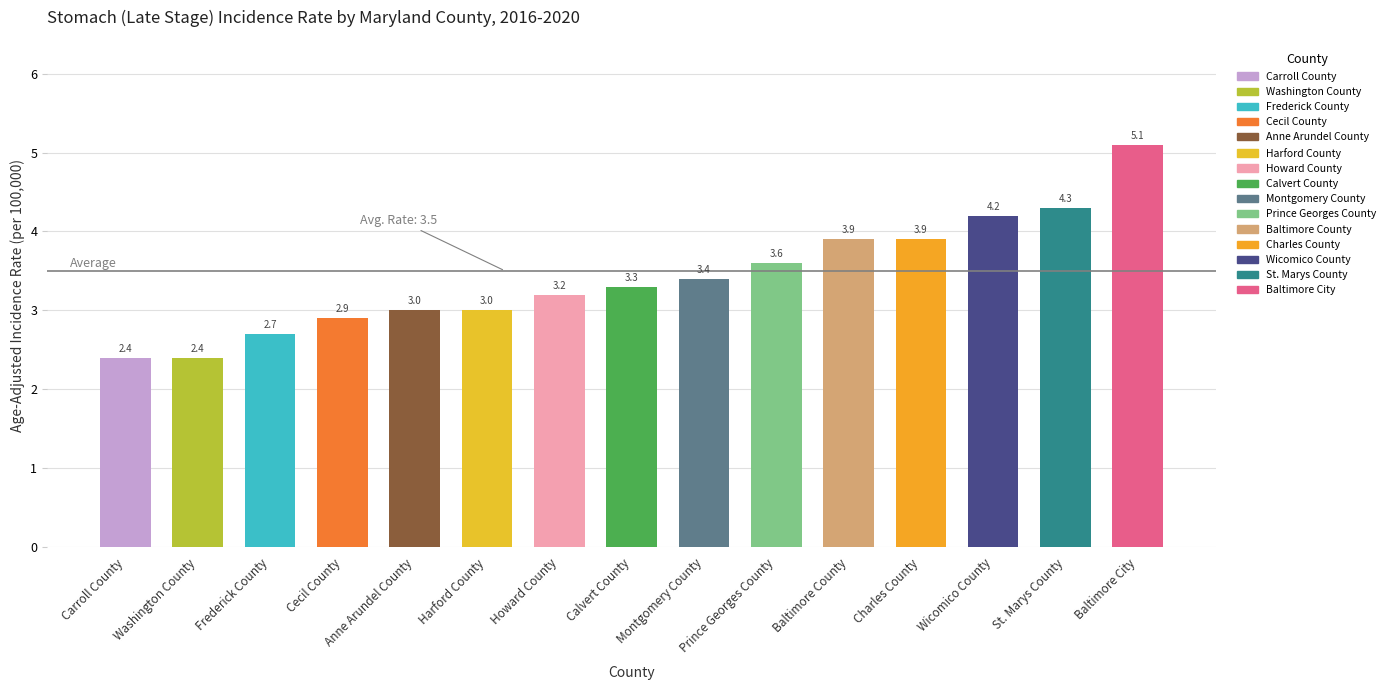

Approximately how many times larger is the value at Howard County compared to Baltimore County?

0.8